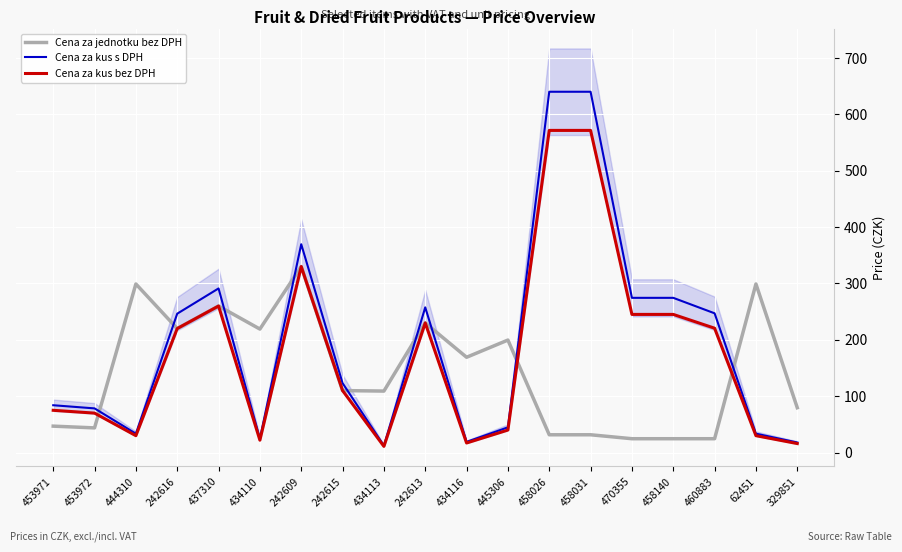

How many data points does each series have?

19